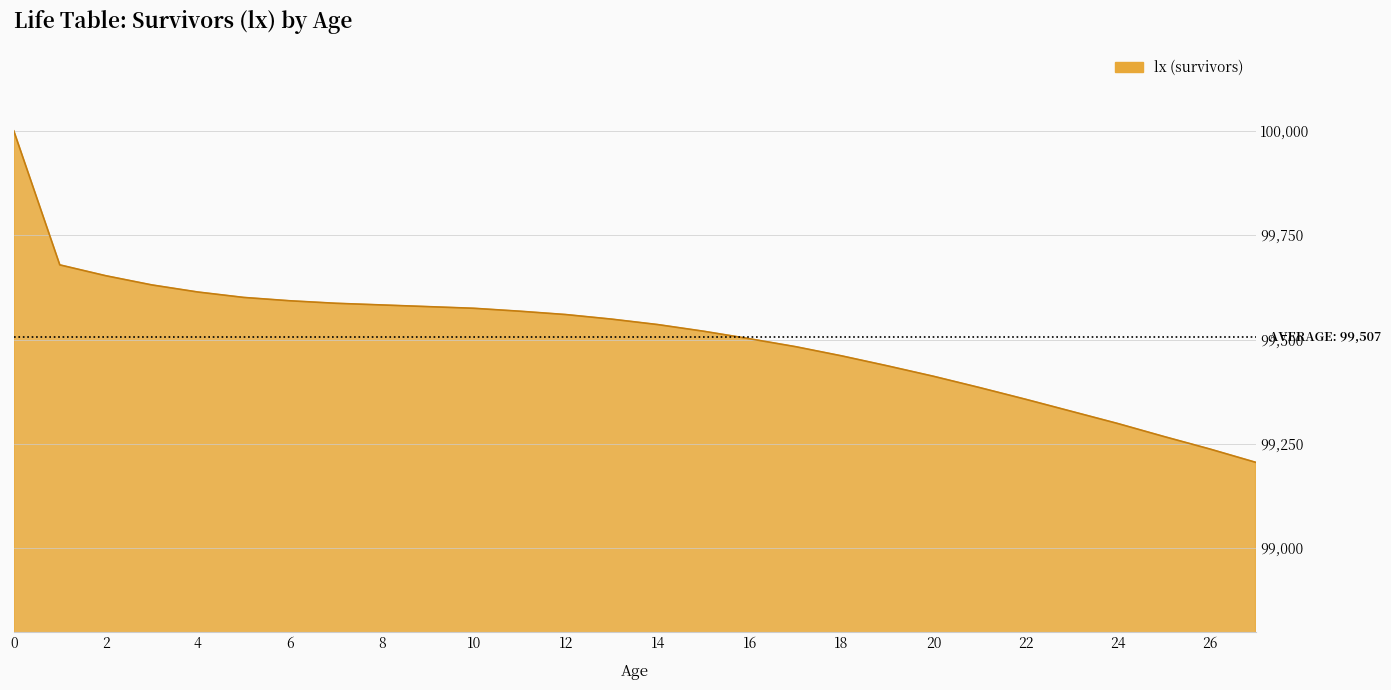

What is the minimum value shown in the chart?

99206